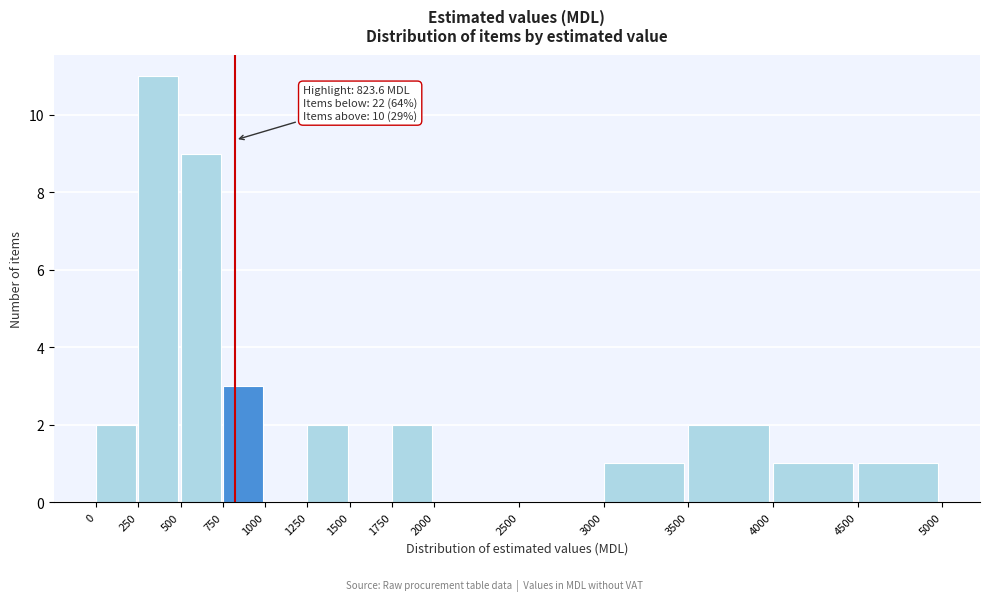

Over which range of the x-axis is the bar tallest?

250 to 500